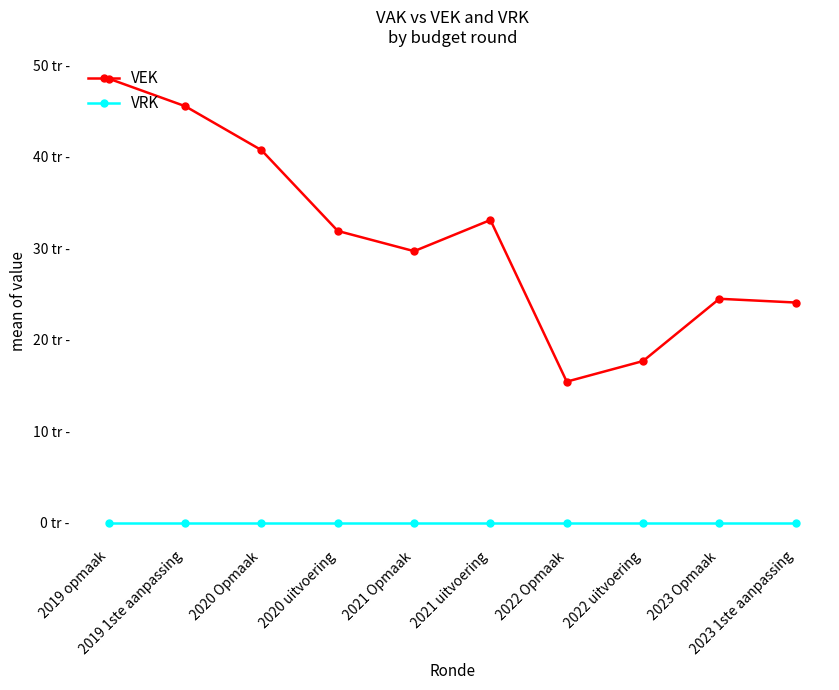

Does the chart have visible grid lines?

No